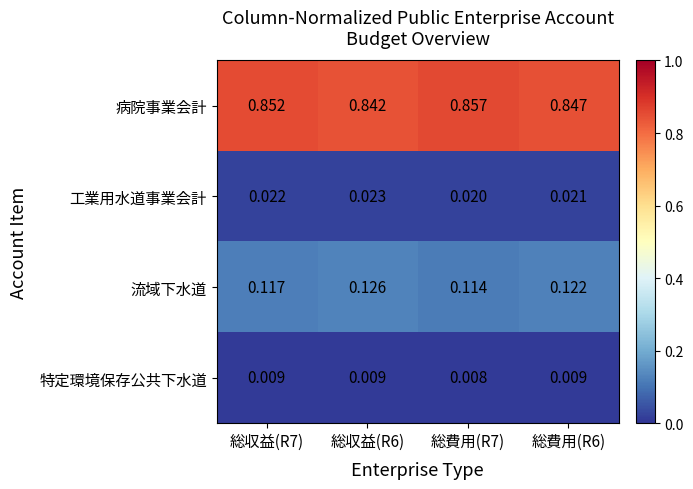

Which series has the largest range (max minus min)?

病院事業会計